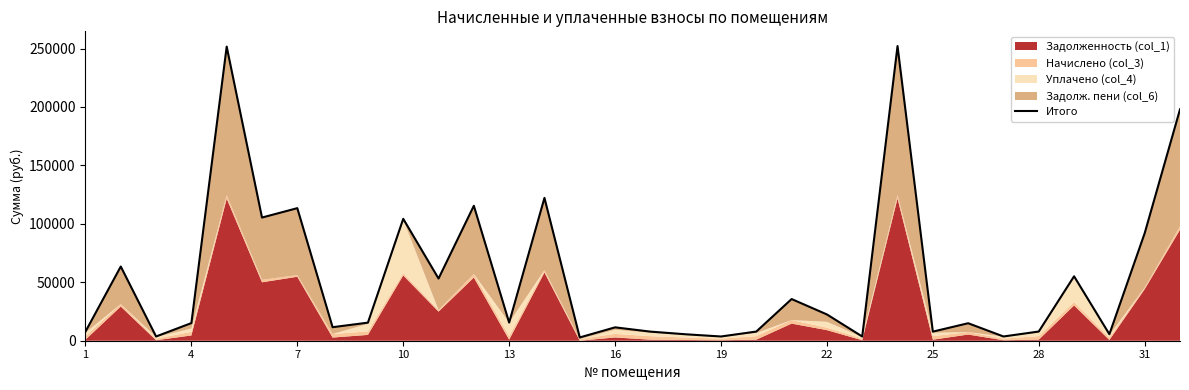

What is the sum of the values at 1 and 23?

259912.7